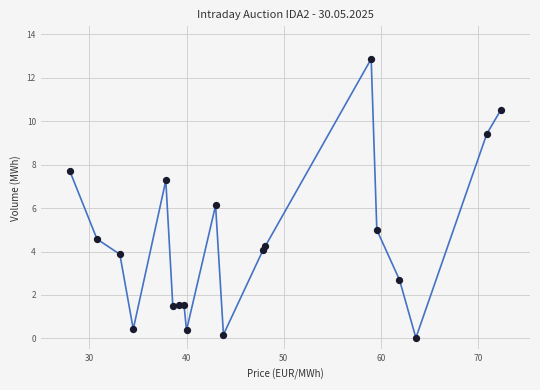

What is the range of X values (max minus min)?

44.3